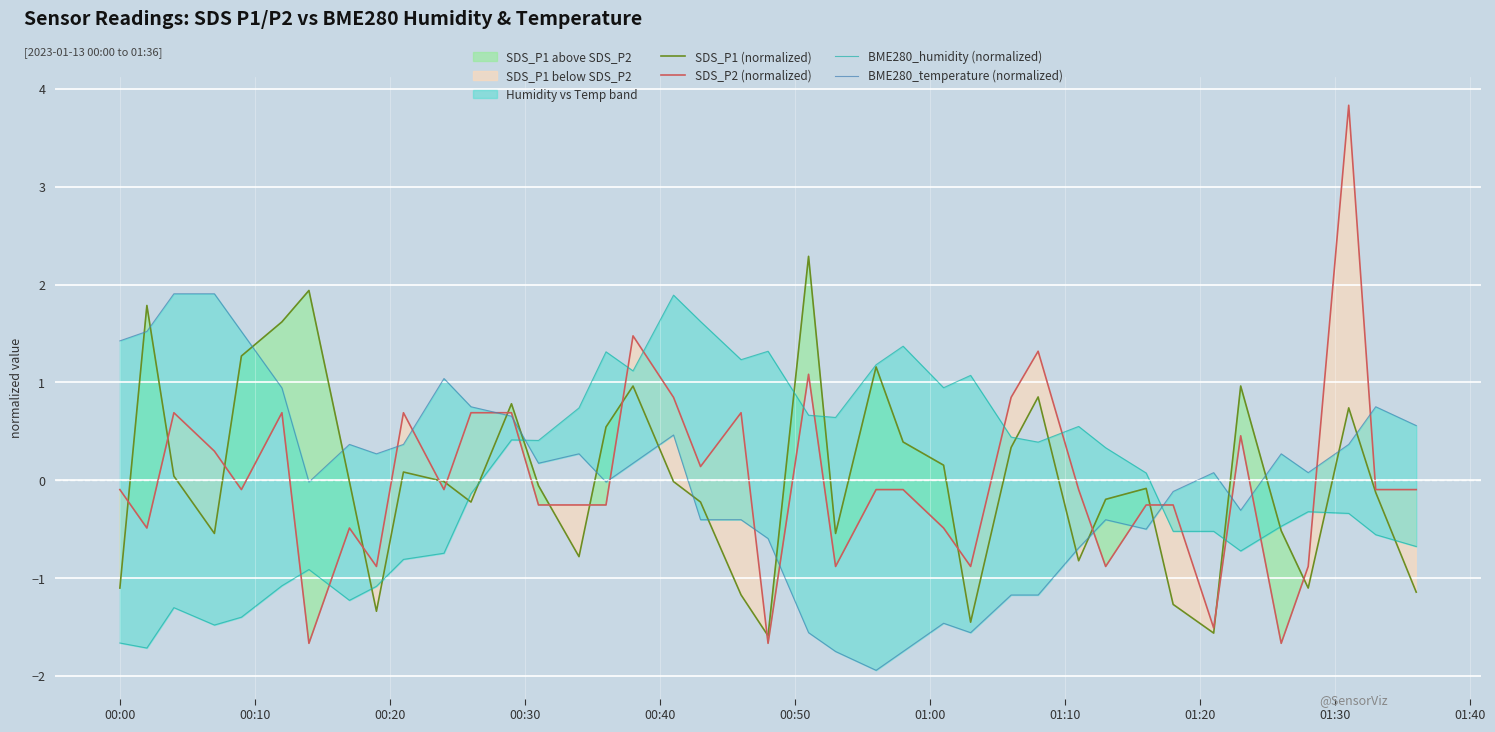

What is the value of the SDS_P2 (normalized) point at the 19th from the left?

0.1